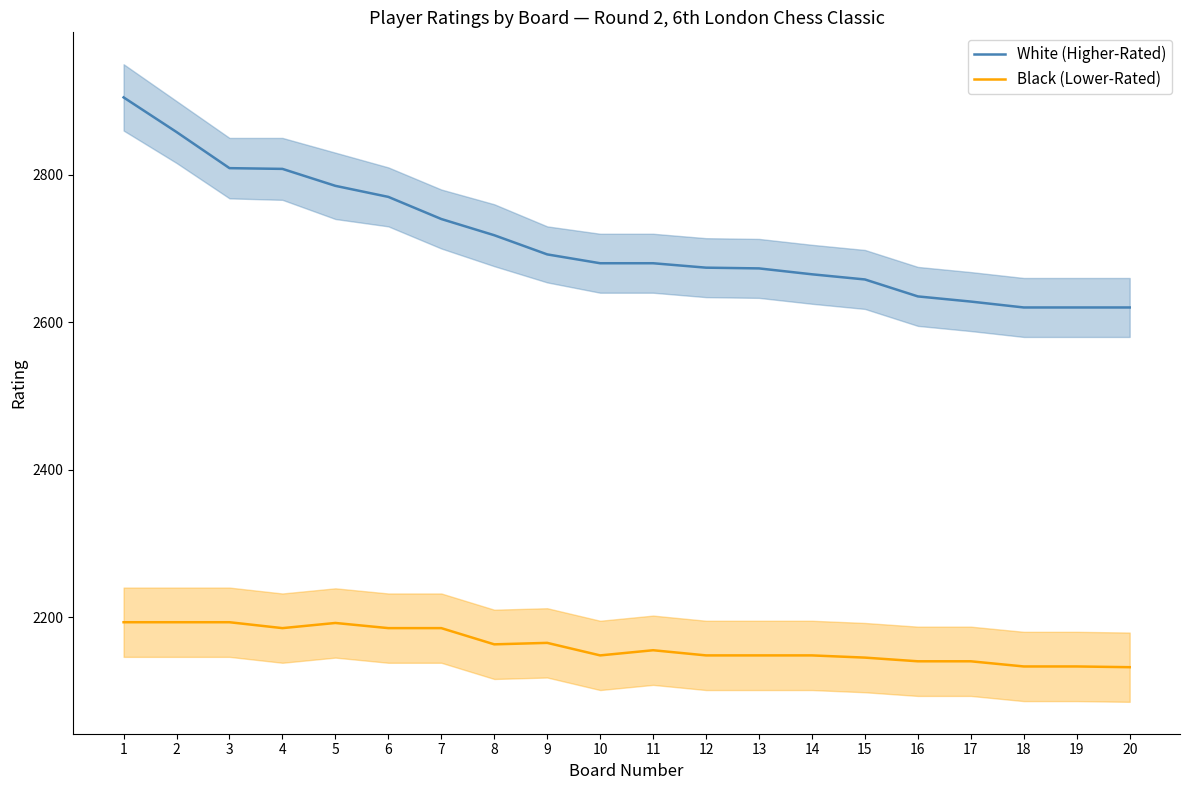

Reading left to right, transcribe all the data shown in this chart.

White (Higher-Rated): 2905	2858	2809	2808	2785	2770	2740	2718	2692	2680	2680	2674	2673	2665	2658	2635	2628	2620	2620	2620
Black (Lower-Rated): 2193	2193	2193	2185	2192	2185	2185	2163	2165	2148	2155	2148	2148	2148	2145	2140	2140	2133	2133	2132